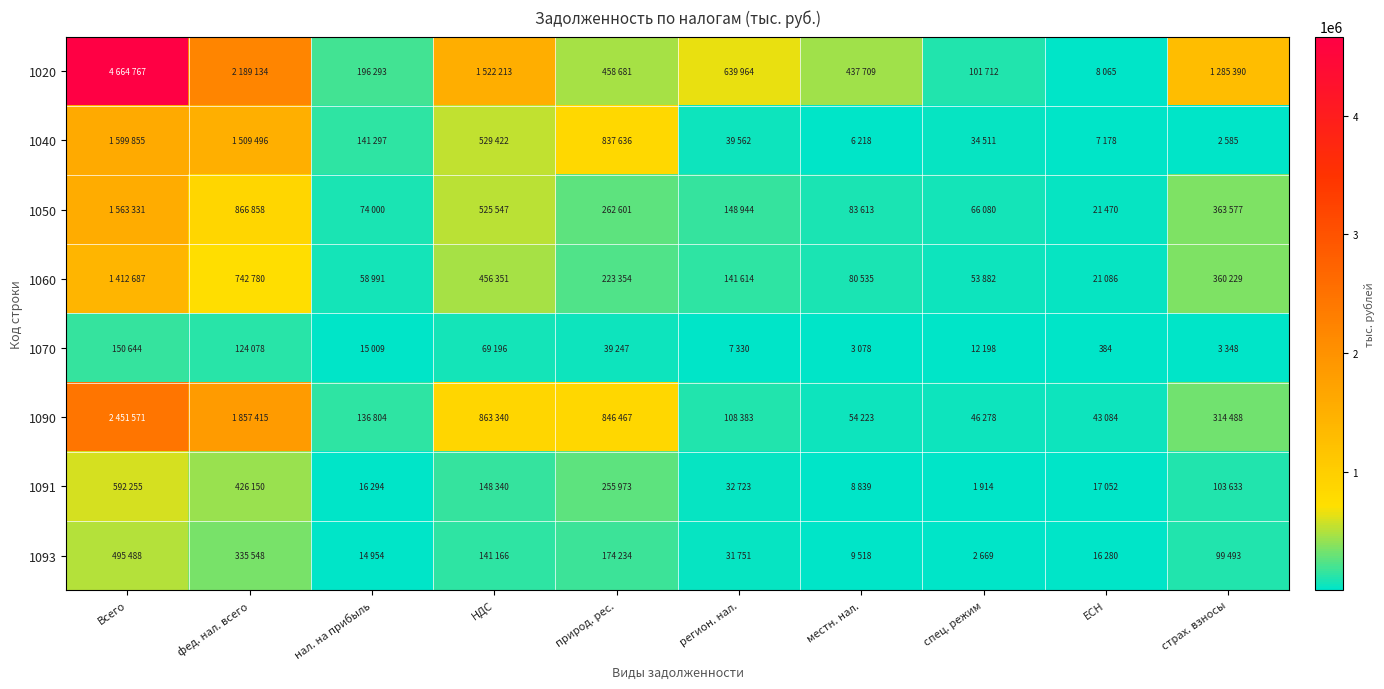

How many values in the 1090 series are below 314488?

5